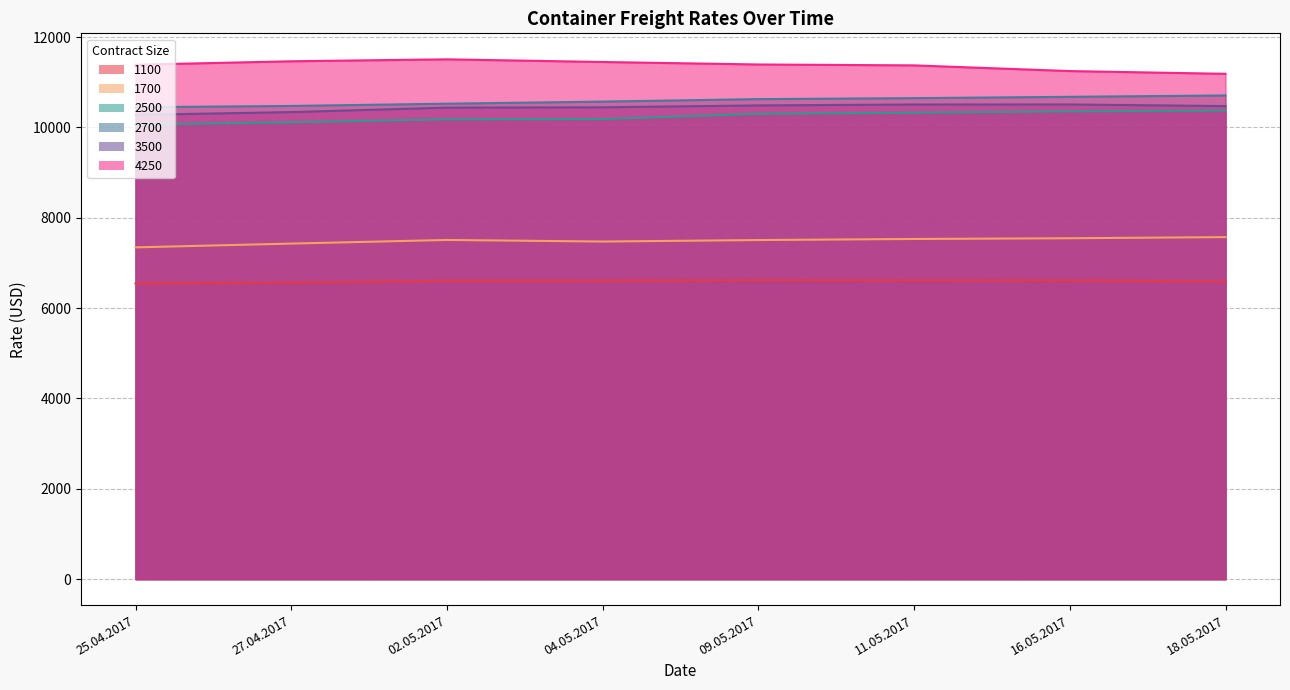

Reading left to right, what are all the values shown in this chart?

1100: 6545	6563	6604	6606	6619	6616	6613	6588
1700: 7345	7429	7509	7474	7507	7531	7547	7572
2500: 10066	10115	10181	10186	10303	10327	10357	10373
2700: 10448	10476	10526	10572	10627	10649	10678	10708
3500: 10278	10340	10439	10446	10488	10508	10509	10473
4250: 11388	11465	11508	11449	11394	11374	11248	11187